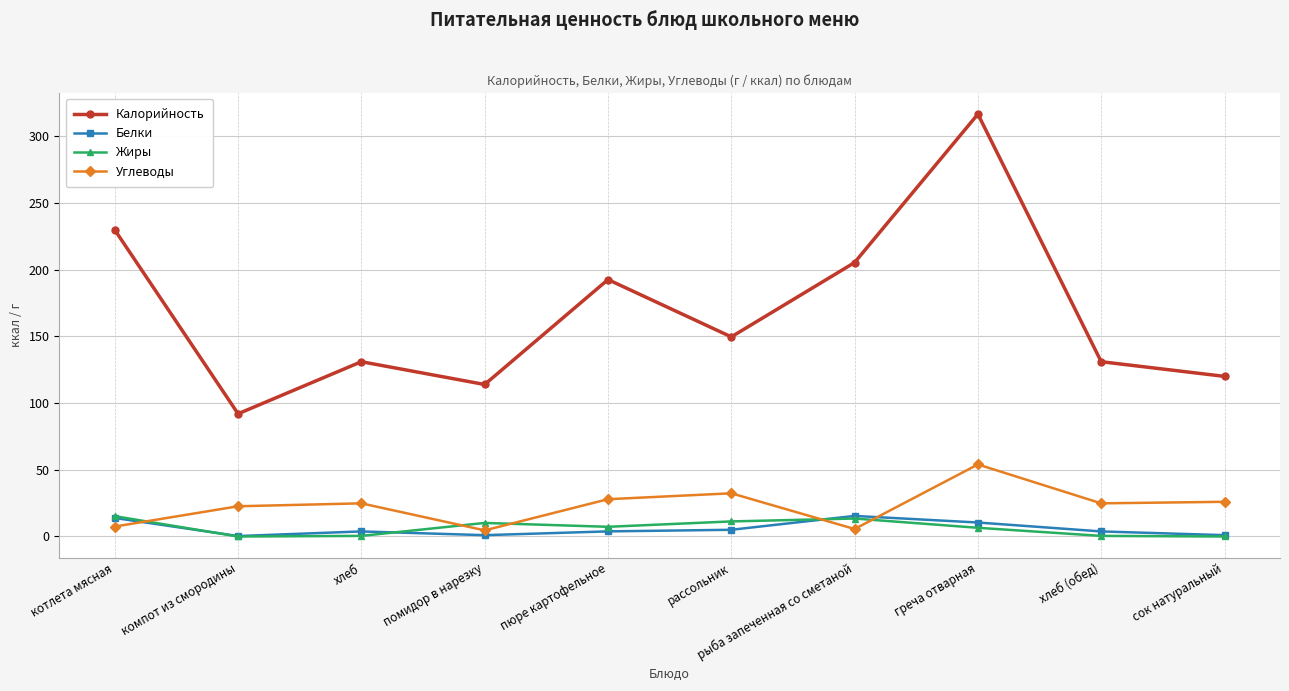

The value of Калорийность at греча отварная is 316.6. True or false?

True